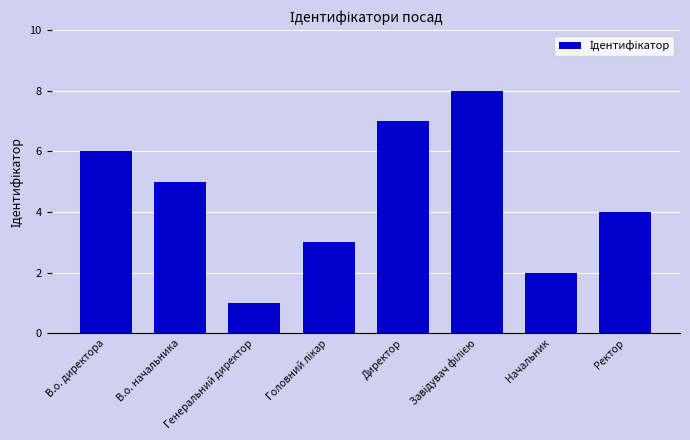

What is the change in value from Начальник to Ректор?

+2